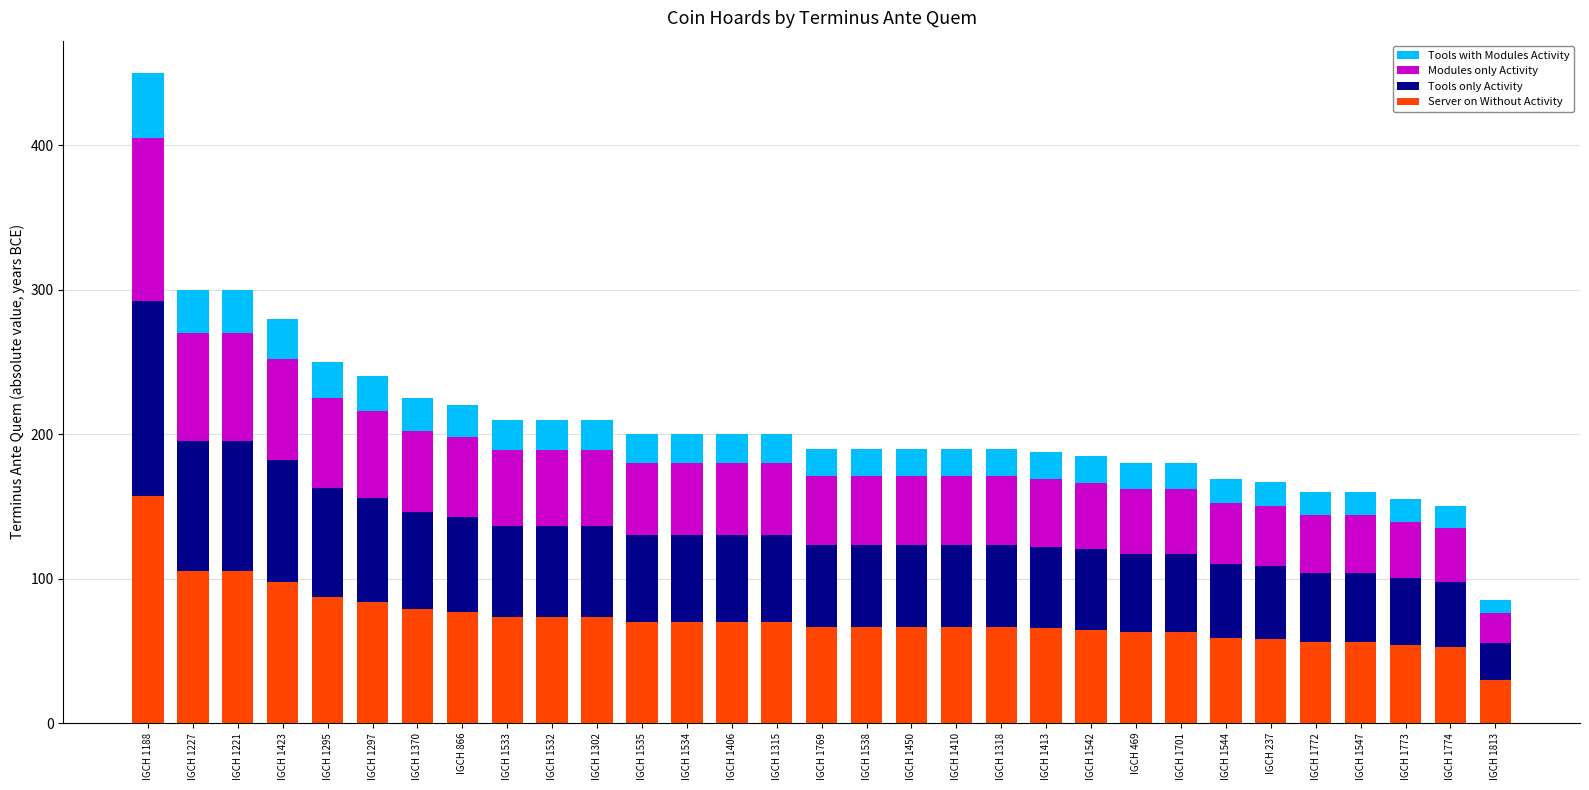

What is the total value across all series at IGCH 1295?

250.0